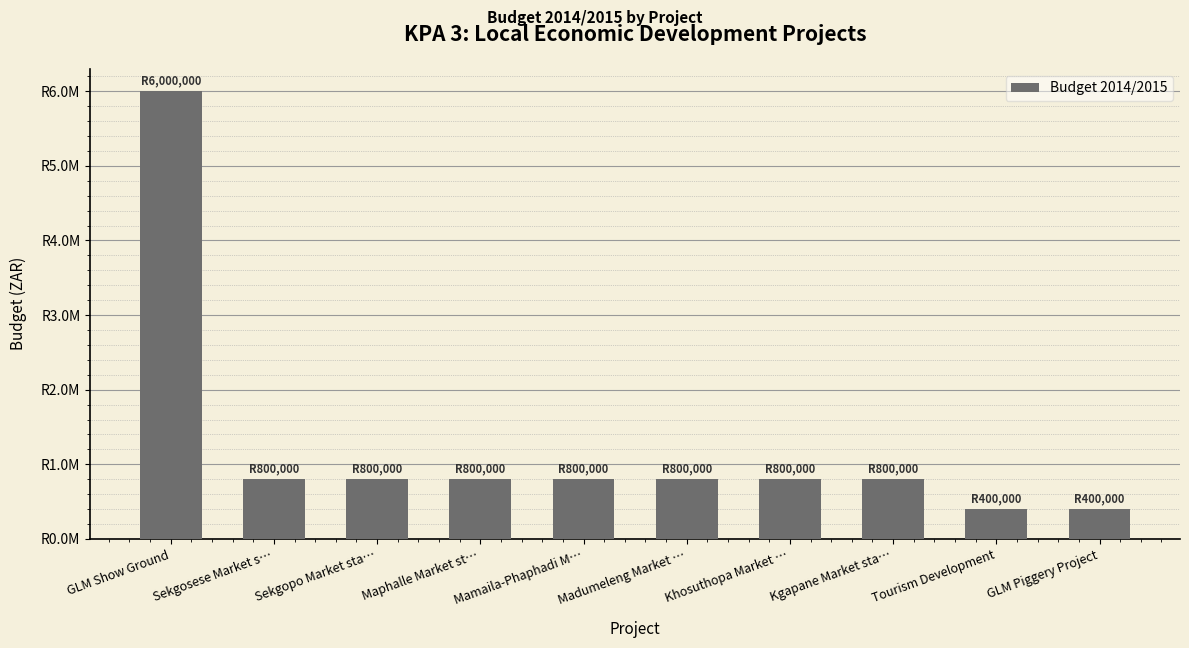

Which label corresponds to the largest value in the chart?

GLM Show Ground